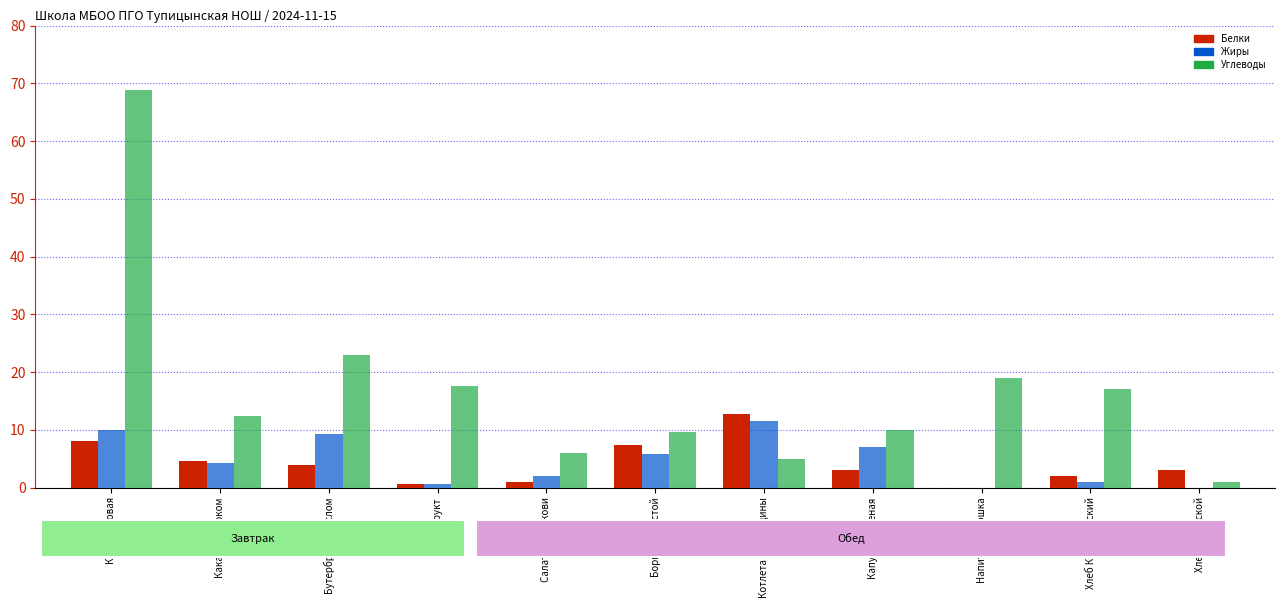

Between Хлеб Крестьянский and Хлеб Чусовской, which series saw the biggest shift?

Углеводы